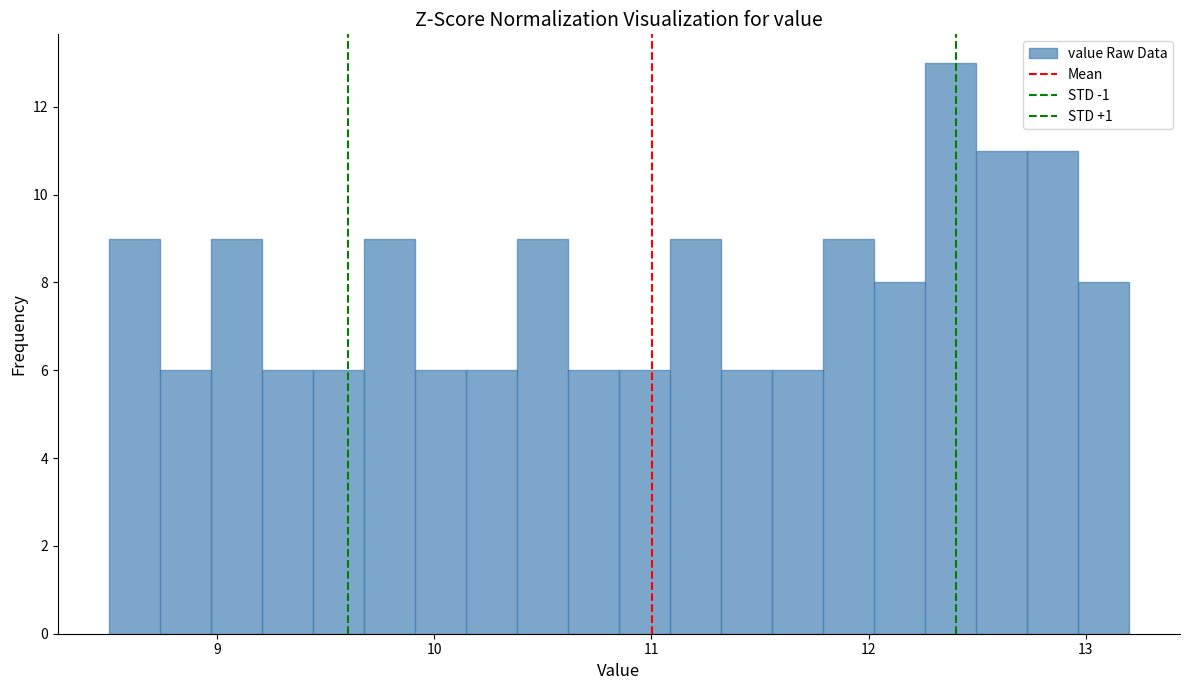

Around what value on the x-axis is the tallest bar? Give the approximate position of its centre, as read against the axis.

12.4